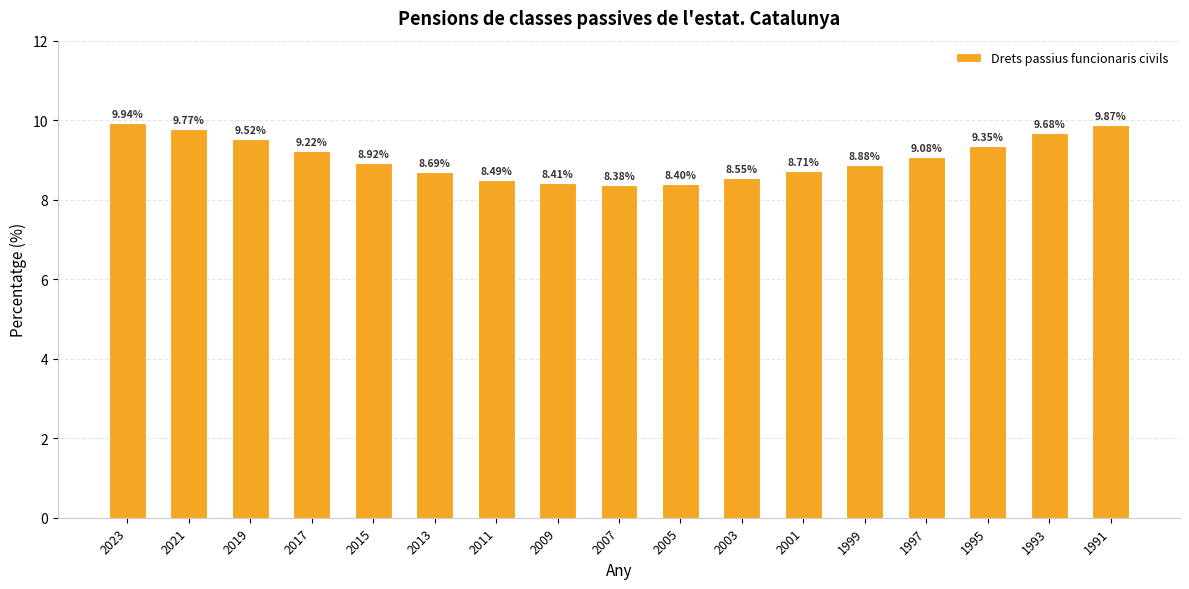

Is it true that the value at 1991 is 9.9?

True